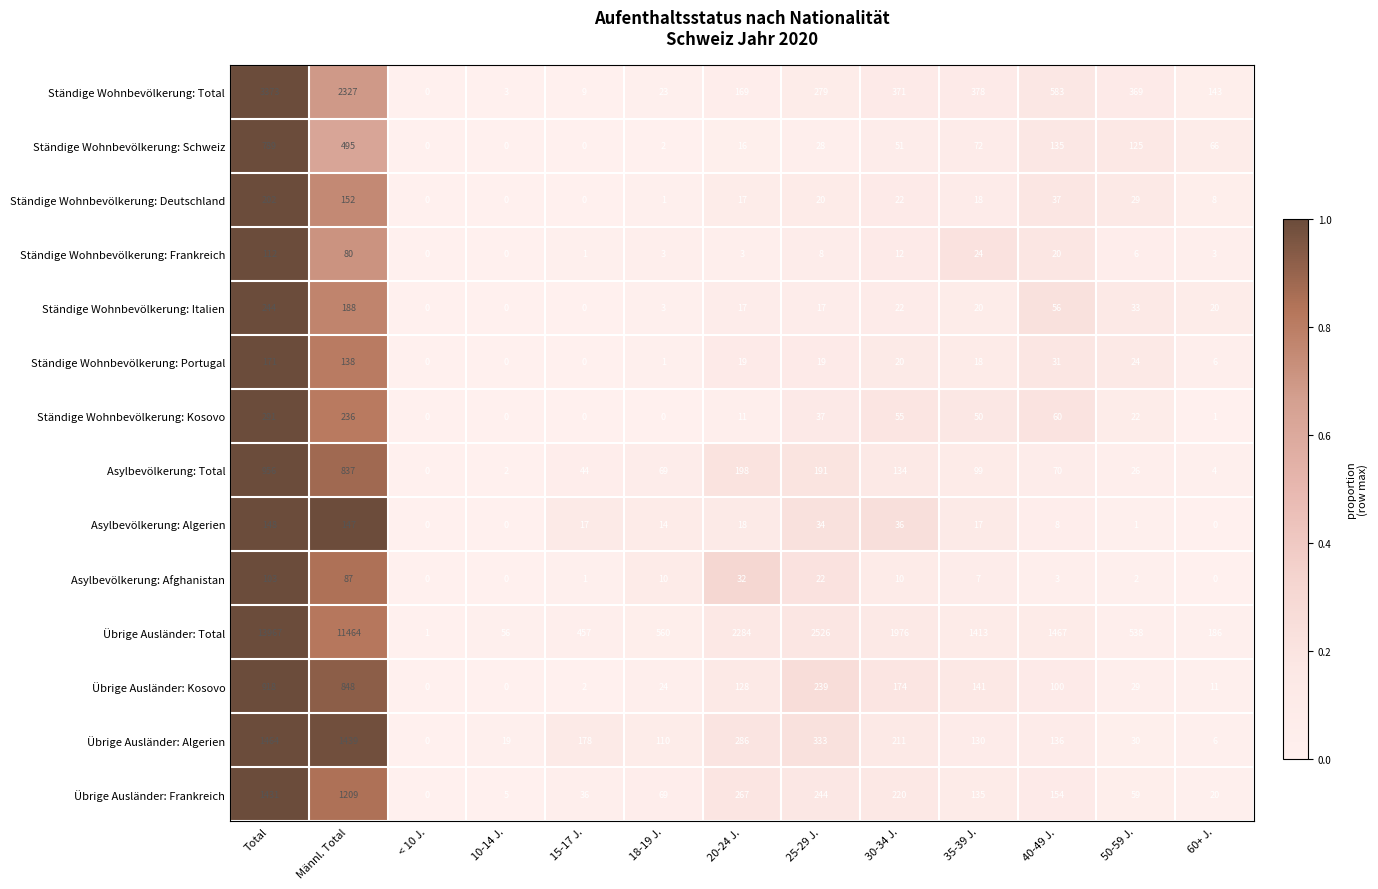

What is the difference between the maximum and second lowest values in the Übrige Ausländer: Kosovo series?

918